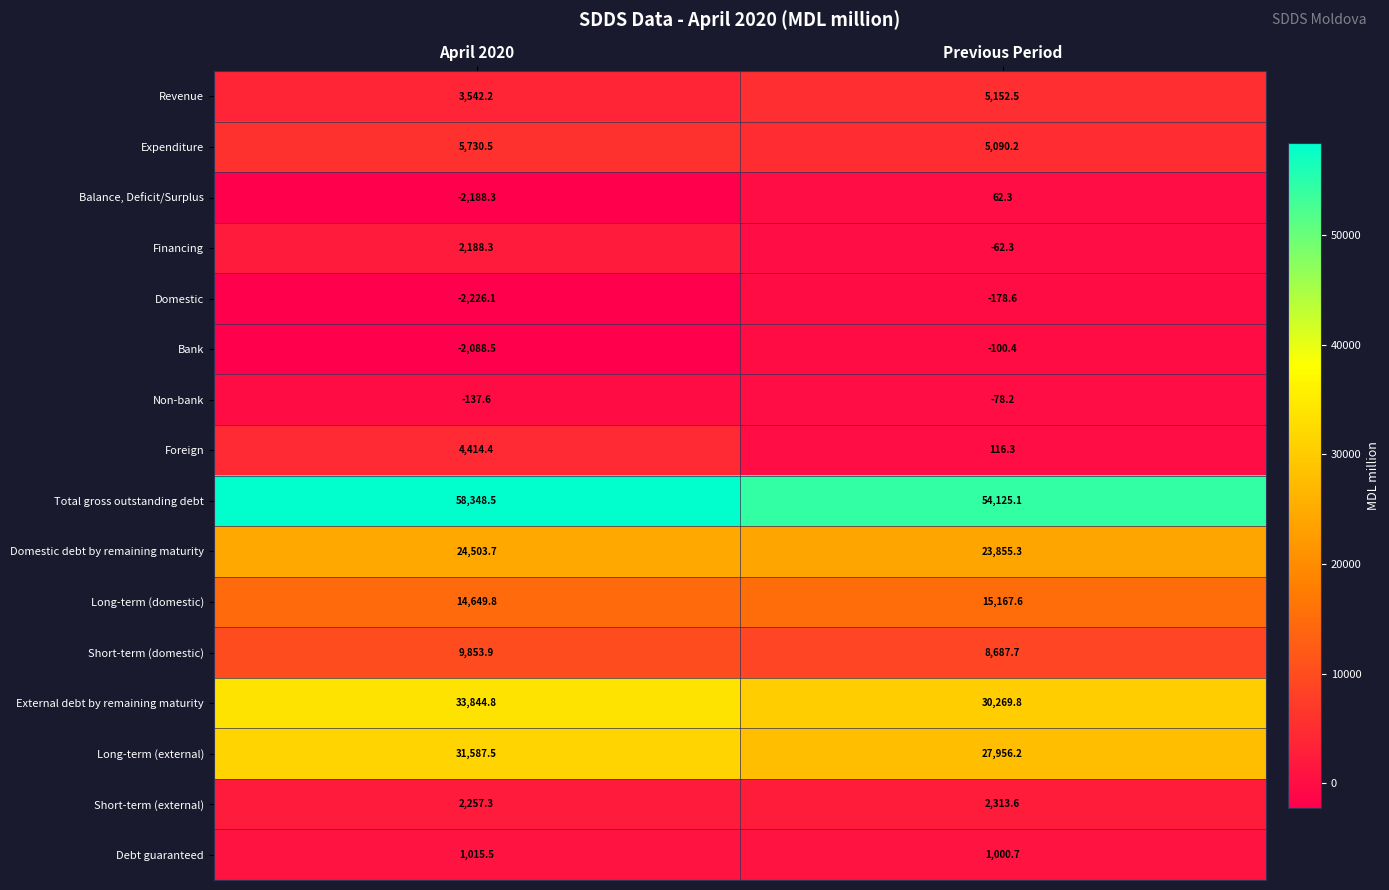

Count the number of data series in this chart.

16